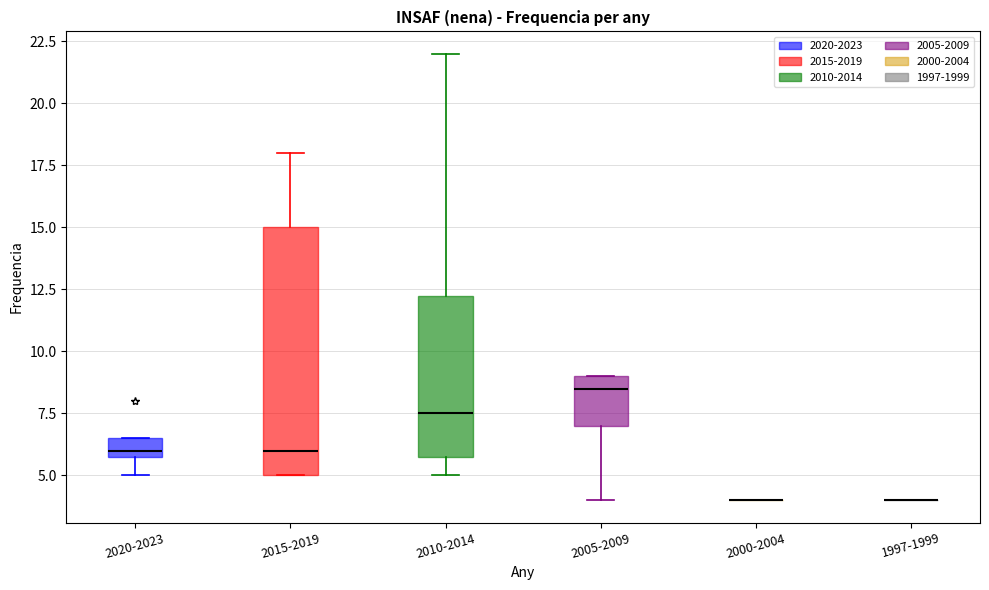

Reading left to right, read every box against the y-axis: the position of its median line, the range the box covers, and the ends of its whiskers. The values are not printed on the chart, so give them approximately, as read against the axis.

2020-2023: median 6.0 (just above the box's lower edge), box 6.0 to 6.5, whiskers 5.0 to 6.5
2015-2019: median 6.0, box 5.0 to 15.0, whiskers 5.0 to 18.0
2010-2014: median 7.5, box 6.0 to 12.5, whiskers 5.0 to 22.0
2005-2009: median 8.5, box 7.0 to 9.0, whiskers 4.0 to 9.0
2000-2004: box collapsed to a line at 4.0, whiskers 4.0 to 4.0
1997-1999: box collapsed to a line at 4.0, whiskers 4.0 to 4.0